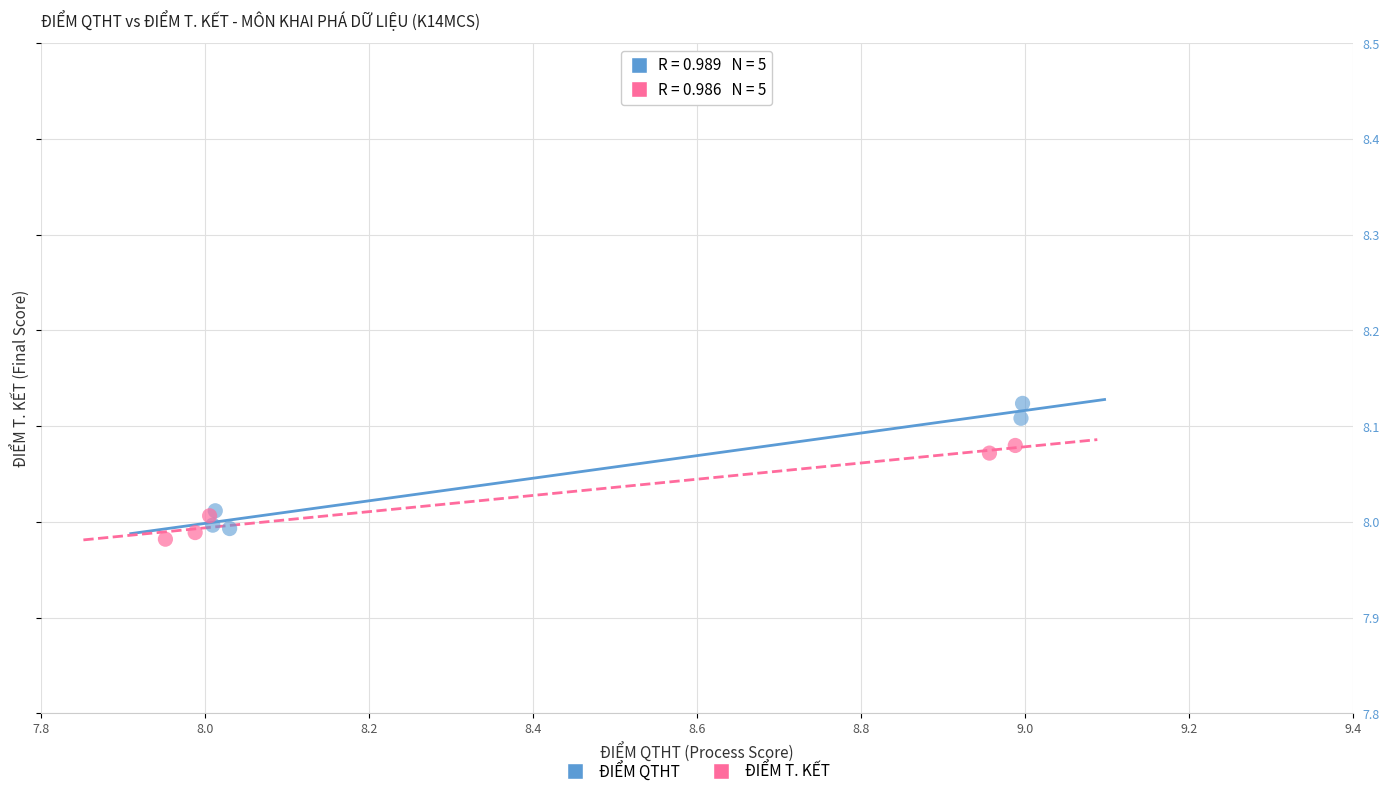

Which series has the largest Y range (max minus min)?

ĐIỂM QTHT